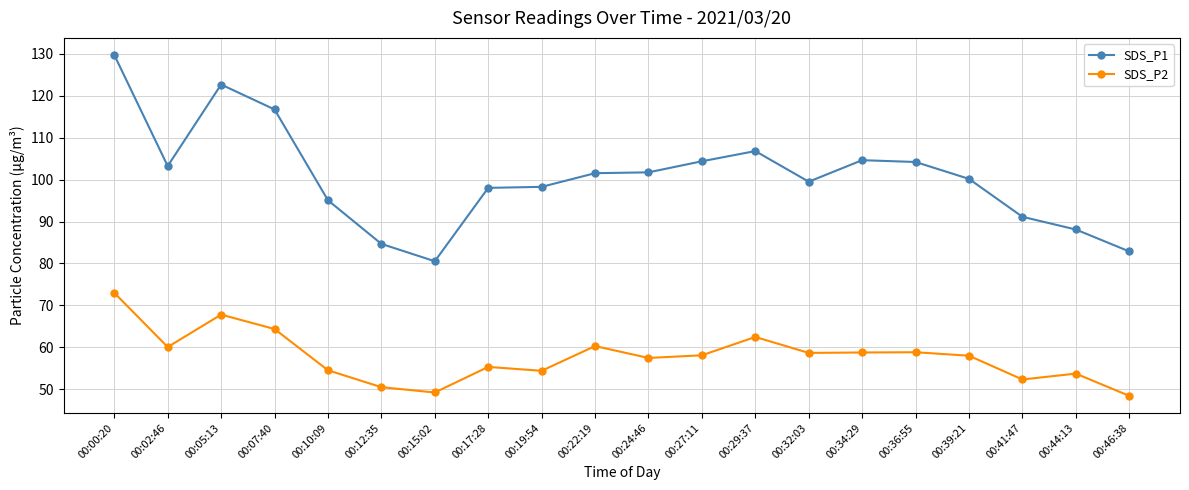

Which series has the widest spread of values?

SDS_P1